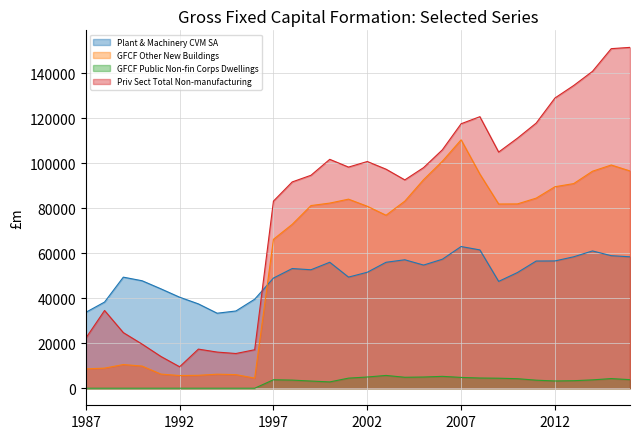

What are all the series names shown in the legend?

Plant & Machinery CVM SA, GFCF Other New Buildings, GFCF Public Non-fin Corps Dwellings, Priv Sect Total Non-manufacturing